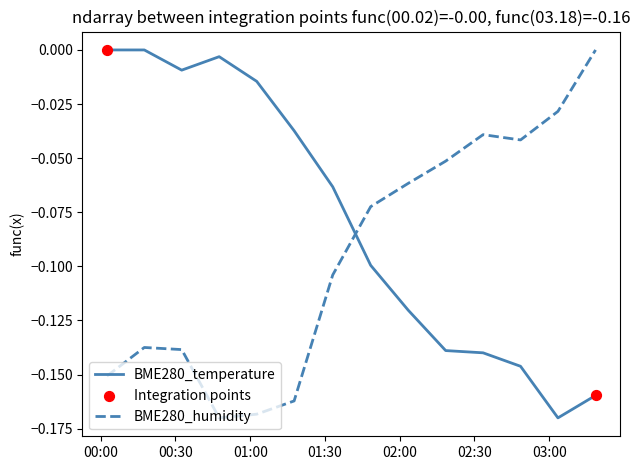

How many intersections are there between BME280_humidity and BME280_temperature?

1